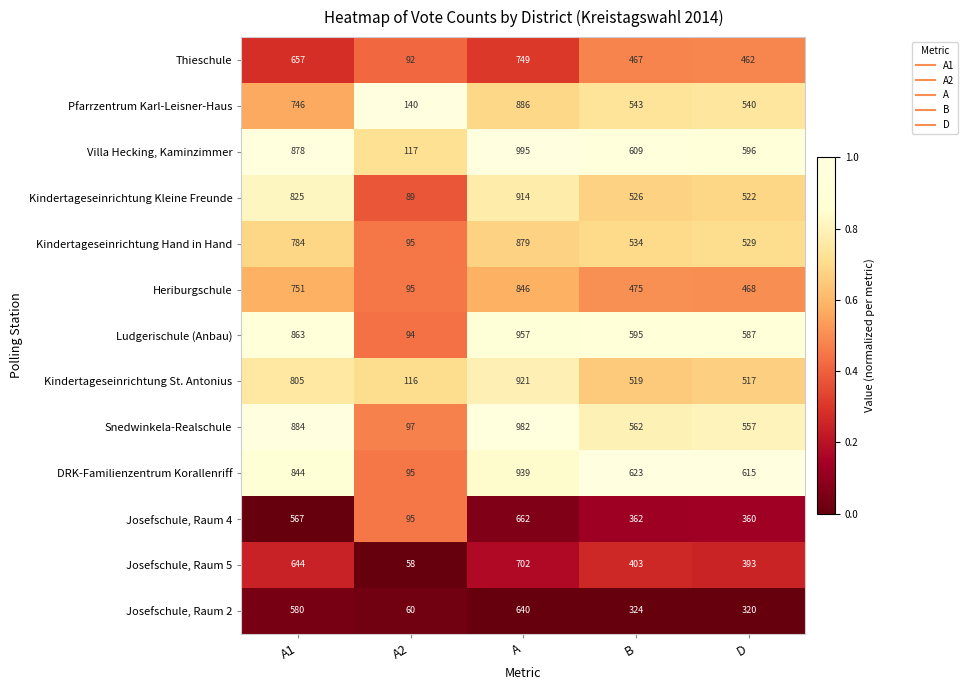

At which label does Josefschule, Raum 2 first exceed 324?

A1